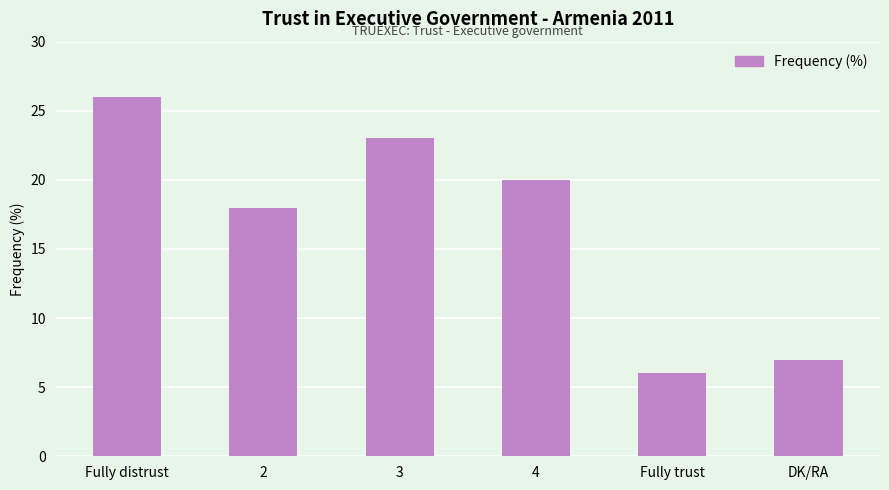

What is the difference between the maximum and minimum values?

20